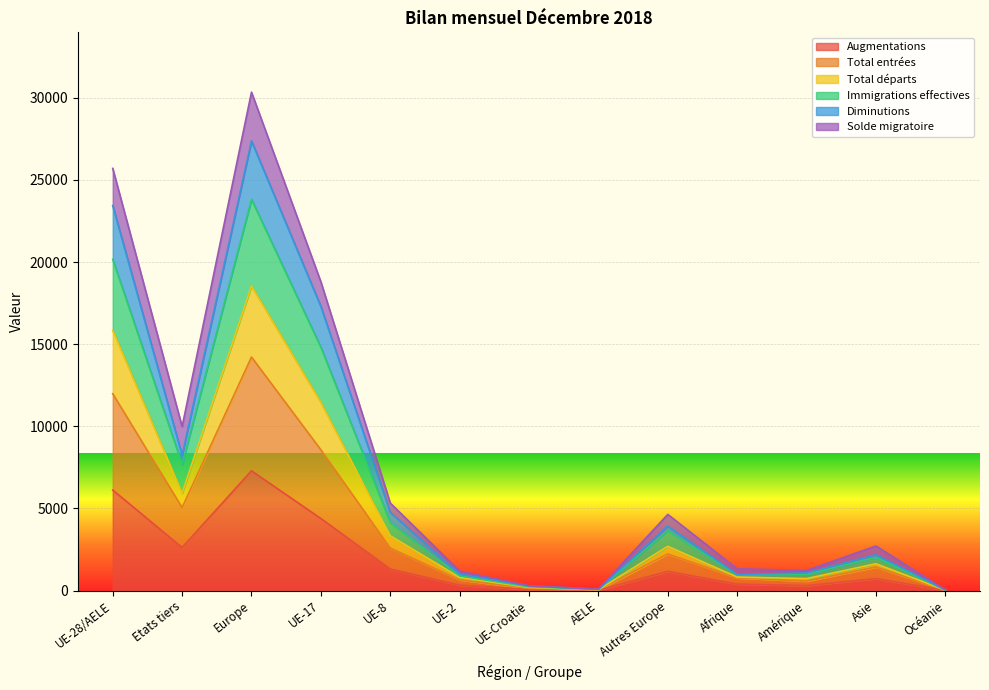

What is the highest value of the Augmentations series?

7294